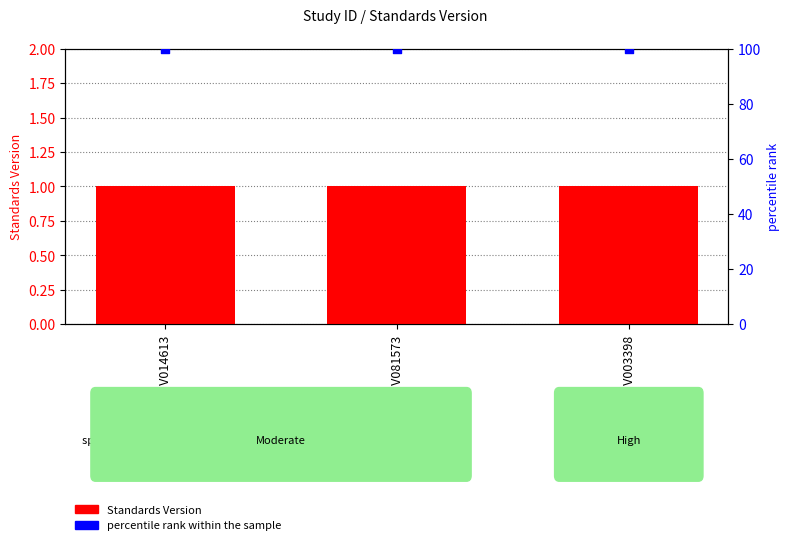

What are all the series names shown in the legend?

Standards Version, percentile rank within the sample